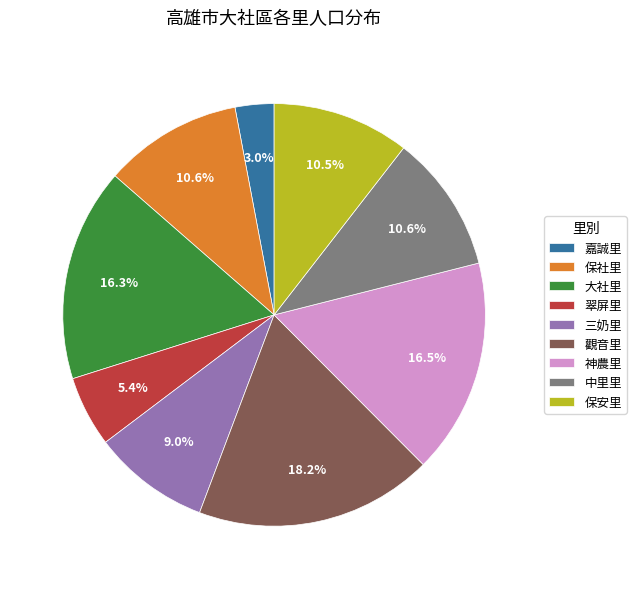

What percentage is the 保社里 slice, to the nearest percent?

11%